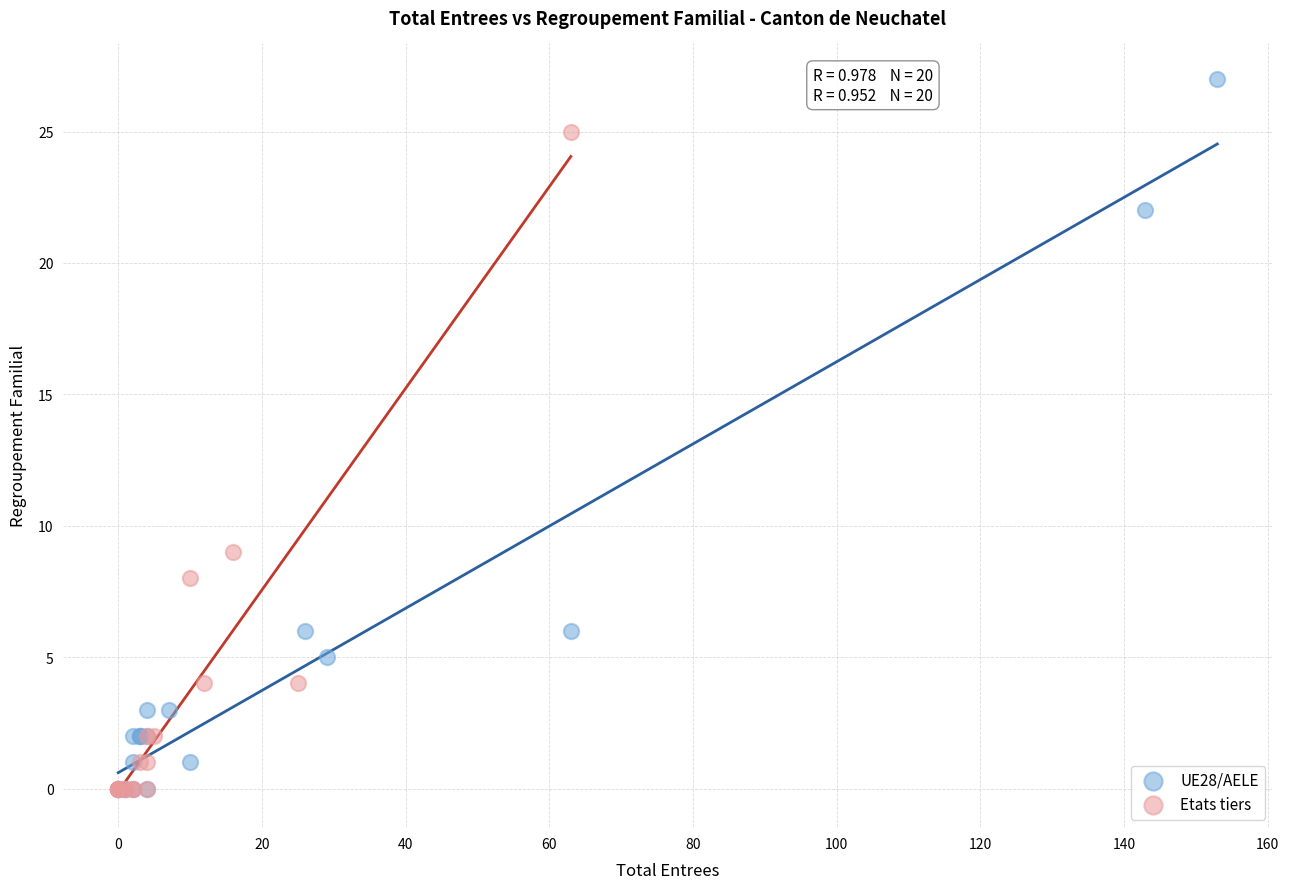

Which series contains the highest Y value?

UE28/AELE